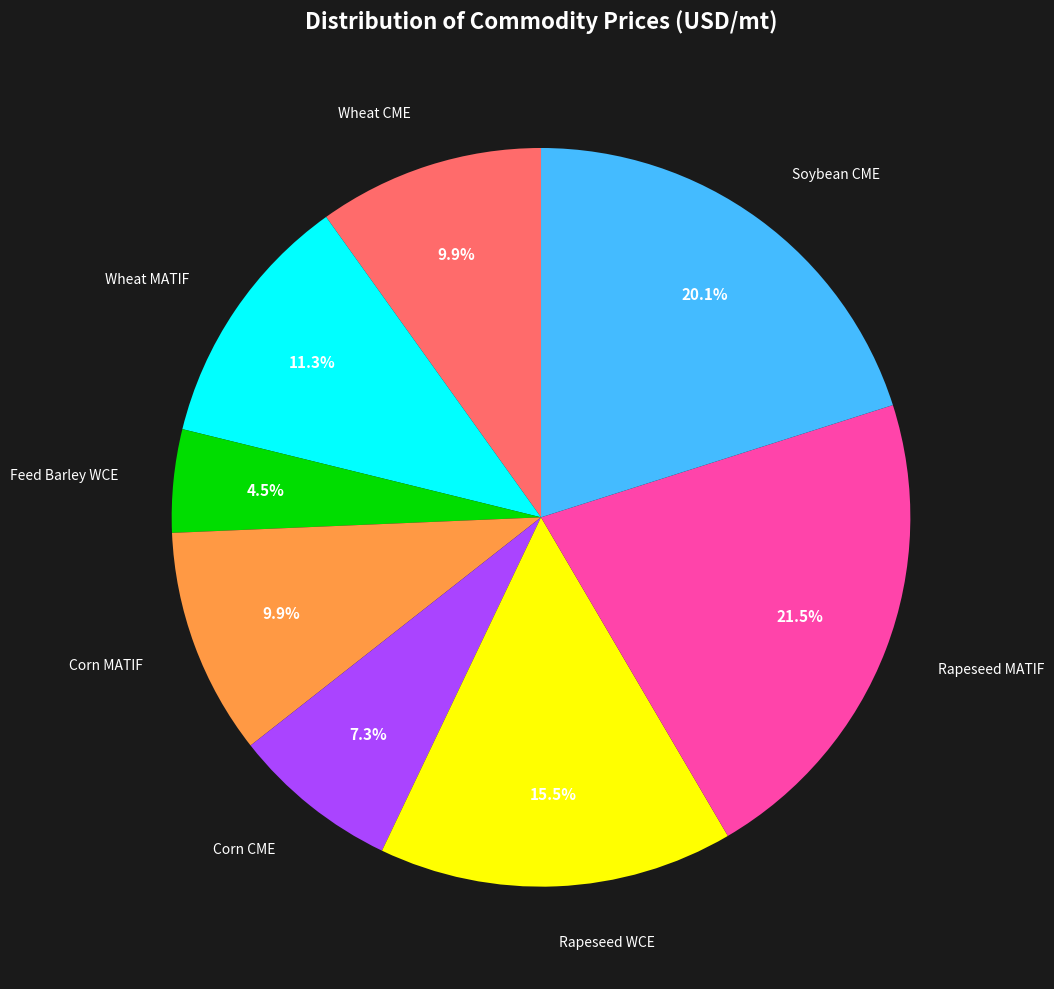

Does any single category account for the majority?

No